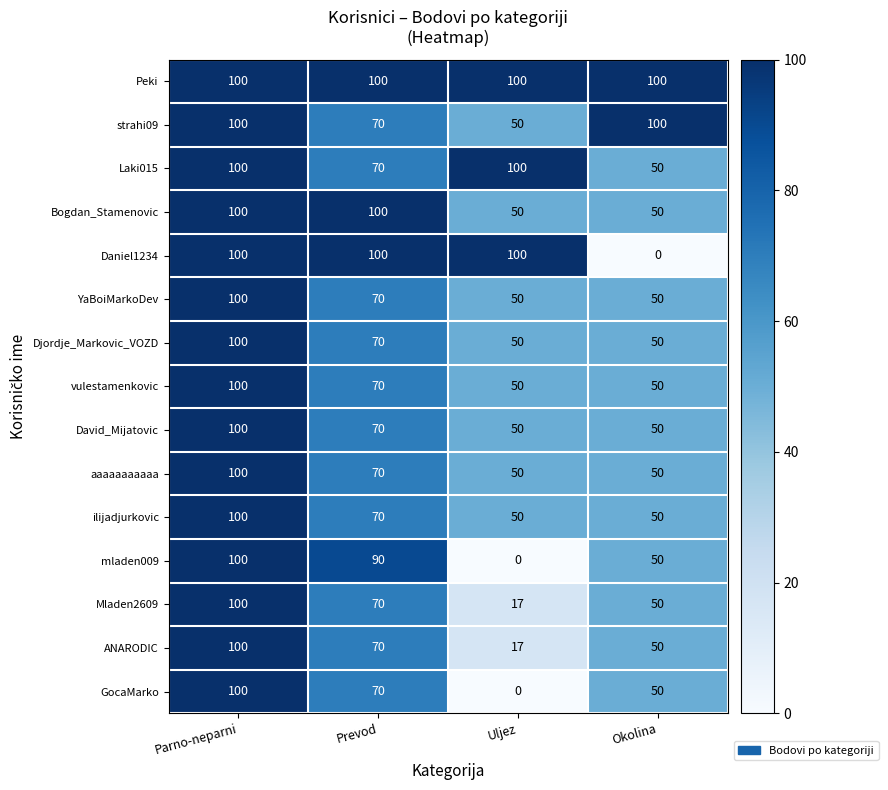

How many Bogdan_Stamenovic values are between 50 and 100?

4